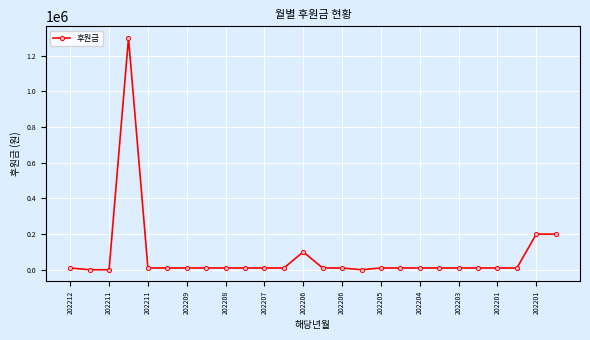

What is the sum of all values?

1990091